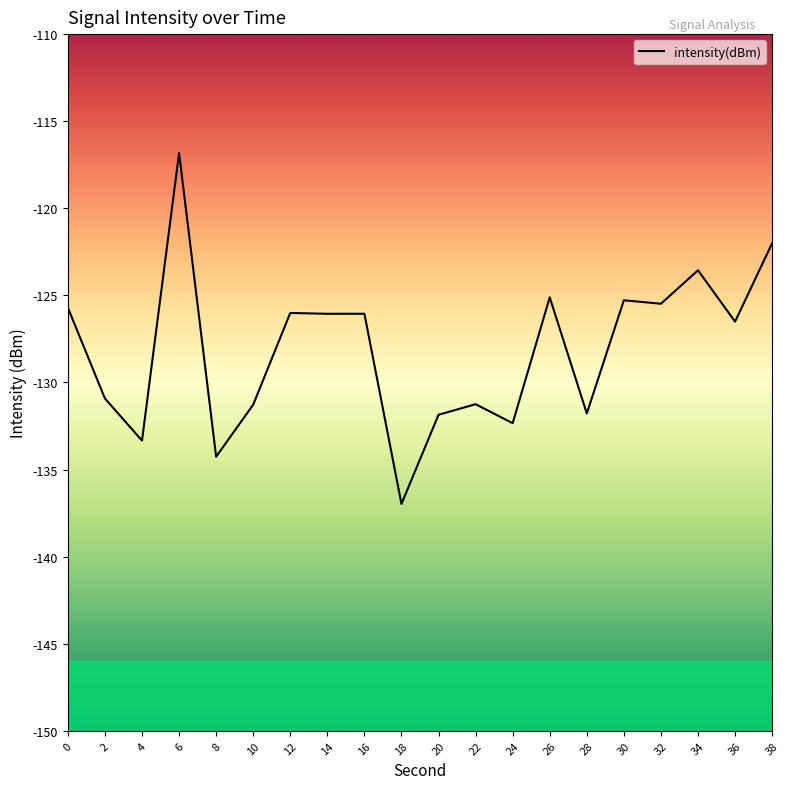

Is it true that the value at 18 is -246.3?

False